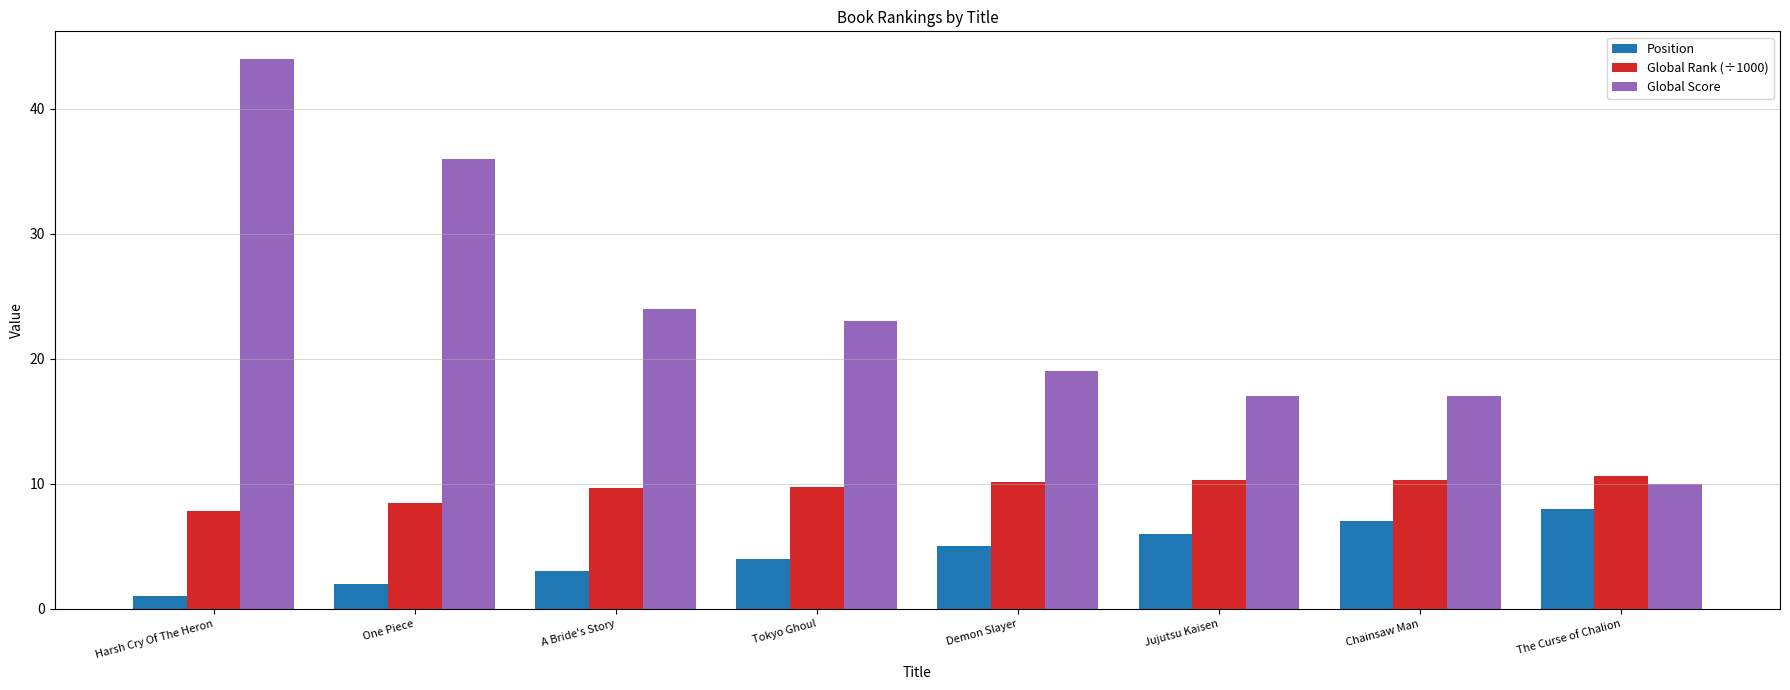

Read the Global Score value at Tokyo Ghoul.

23.0